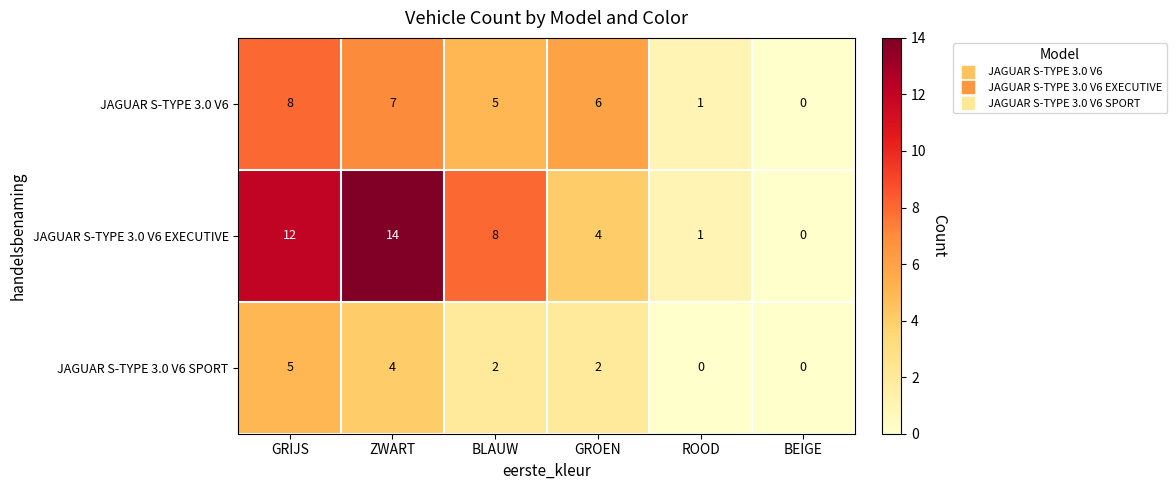

What is the sum of the JAGUAR S-TYPE 3.0 V6 EXECUTIVE values at ZWART and ROOD?

15